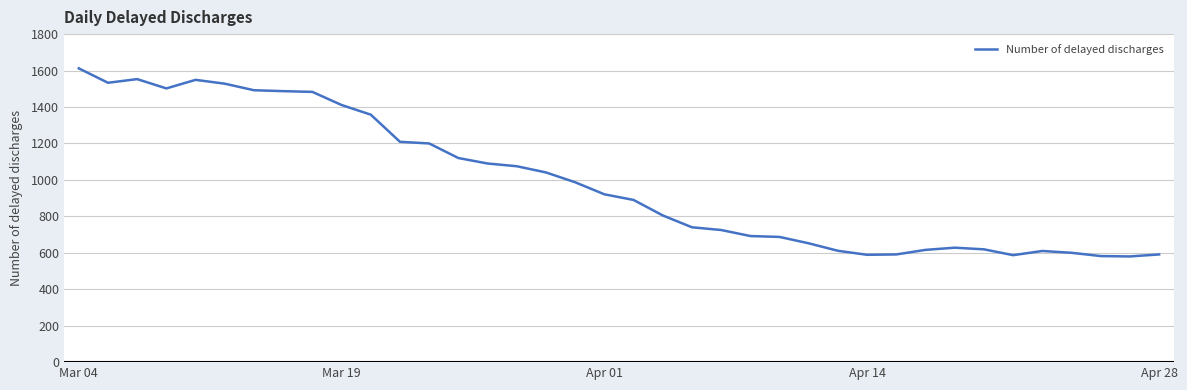

What is the difference between the maximum and minimum values?

1032